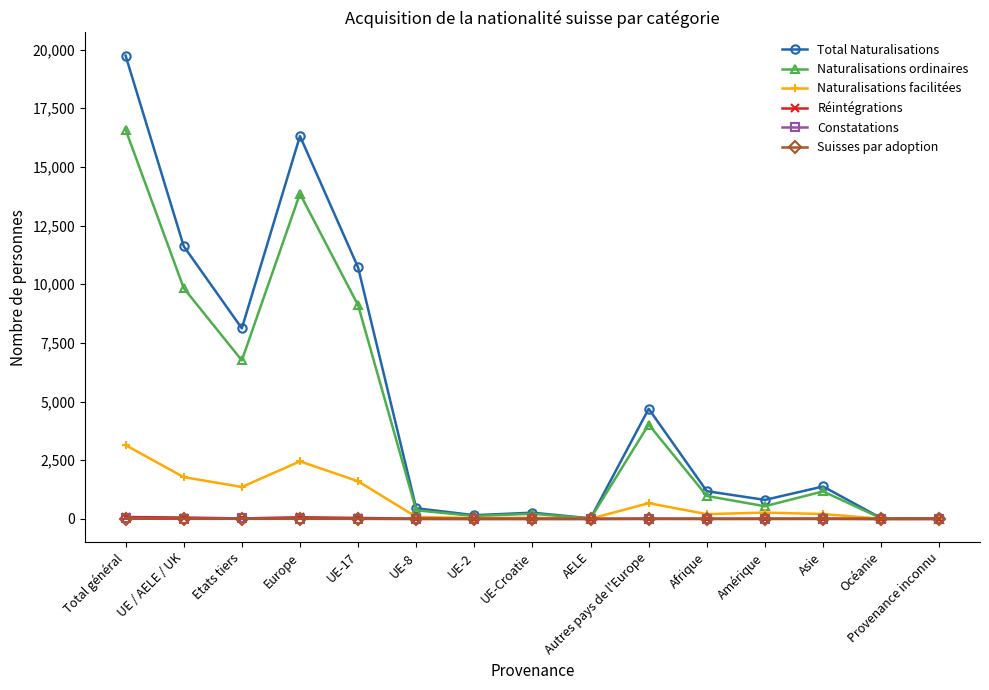

True or false: Réintégrations has more than 1 interior local peaks.

True